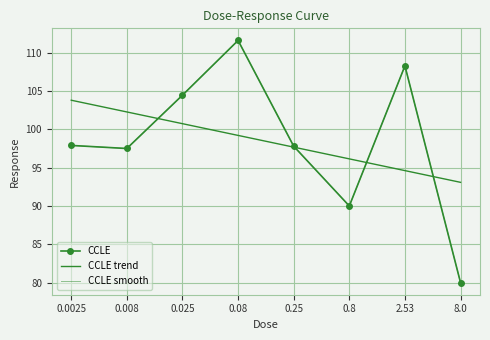

List the series in order of their peak value, highest first.

CCLE, CCLE smooth, CCLE trend